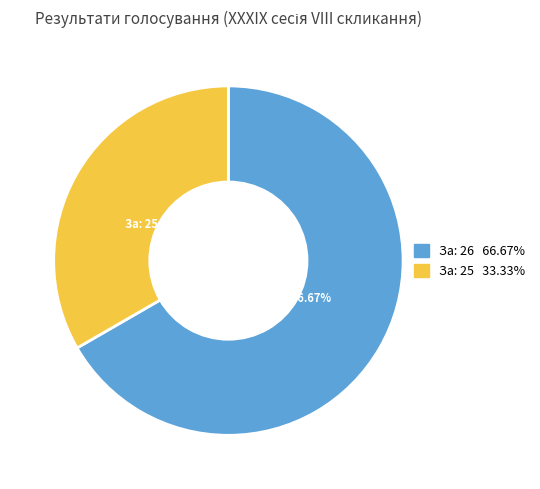

Between За: 26 and За: 25, which is larger?

За: 26